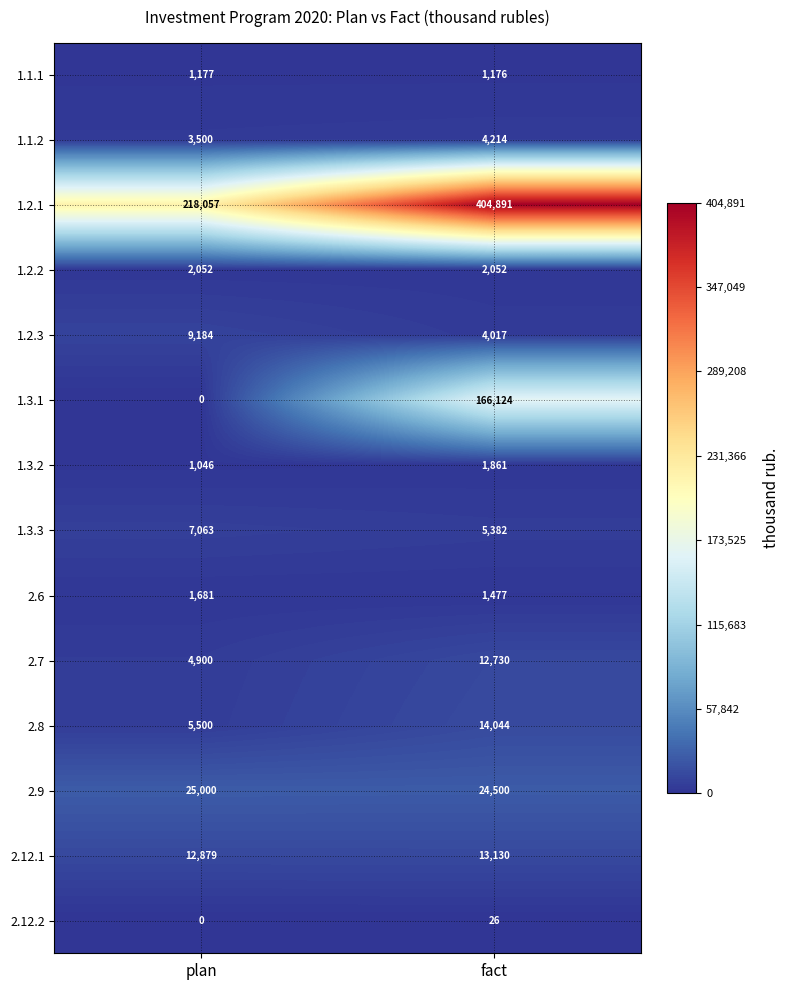

What is the total value across all series at plan?

292039